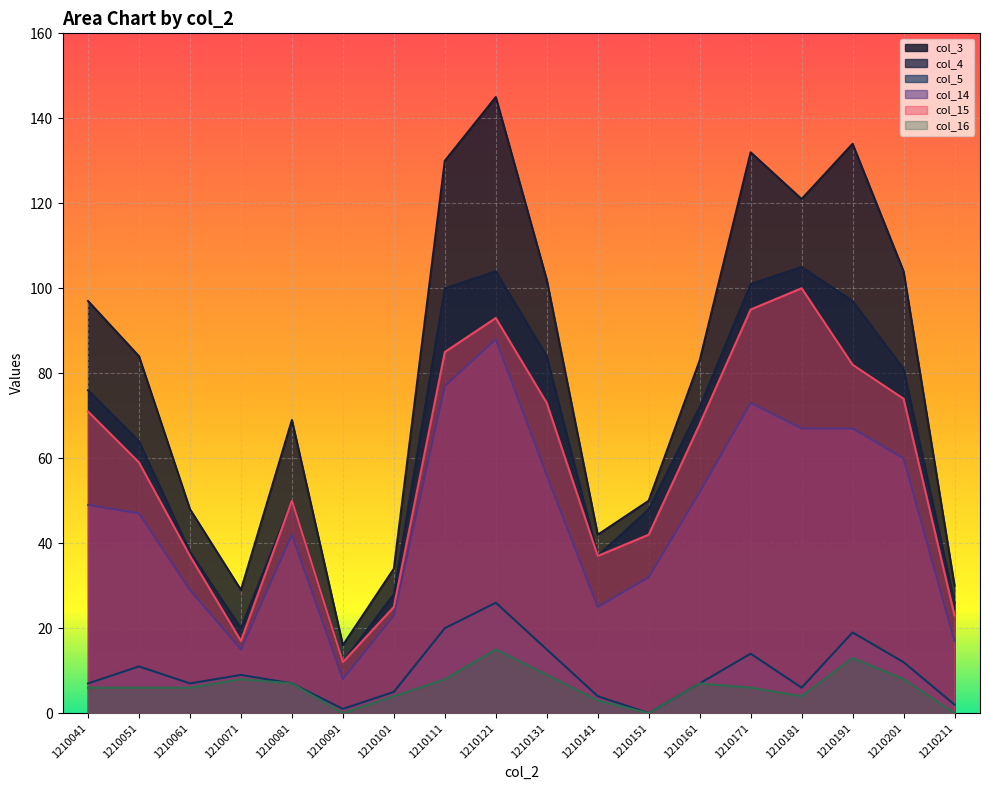

What value does the col_14 series have at 1210191?

67